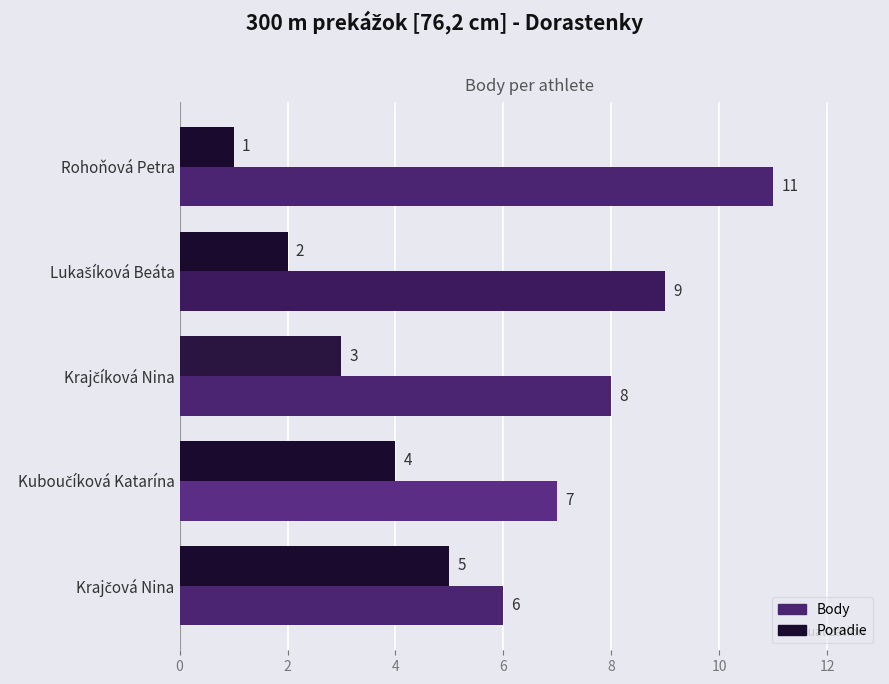

How many data points does each series have?

5